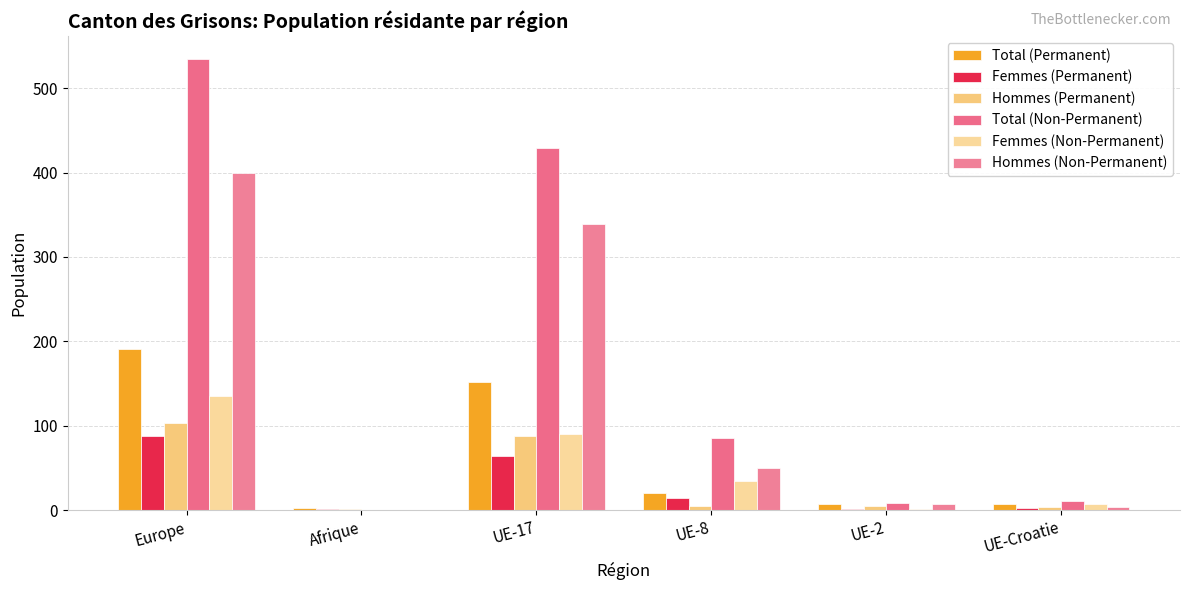

The Total (Permanent) series shows 152 at UE-17. True or false?

True